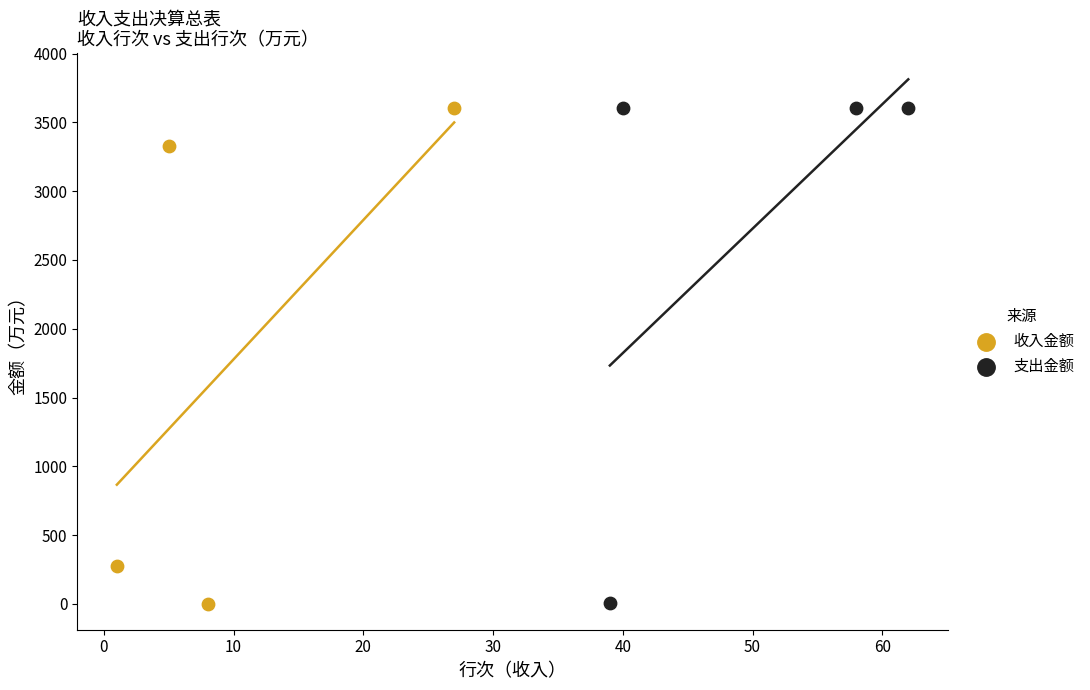

What are all the series names shown in the legend?

收入金额, 支出金额